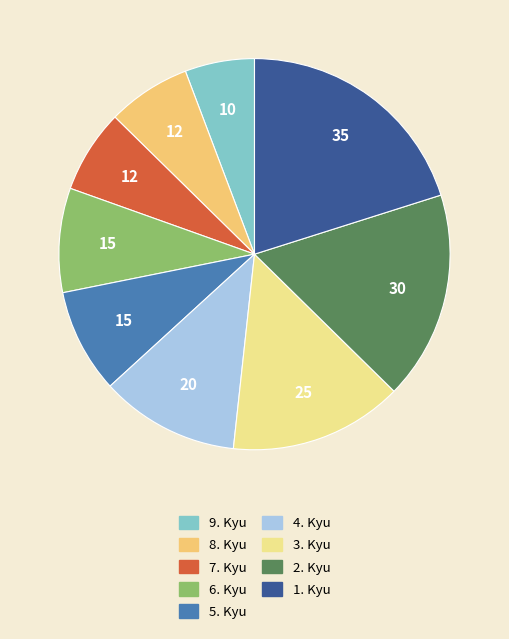

Is the sum of 6. Kyu and 5. Kyu greater than half?

No